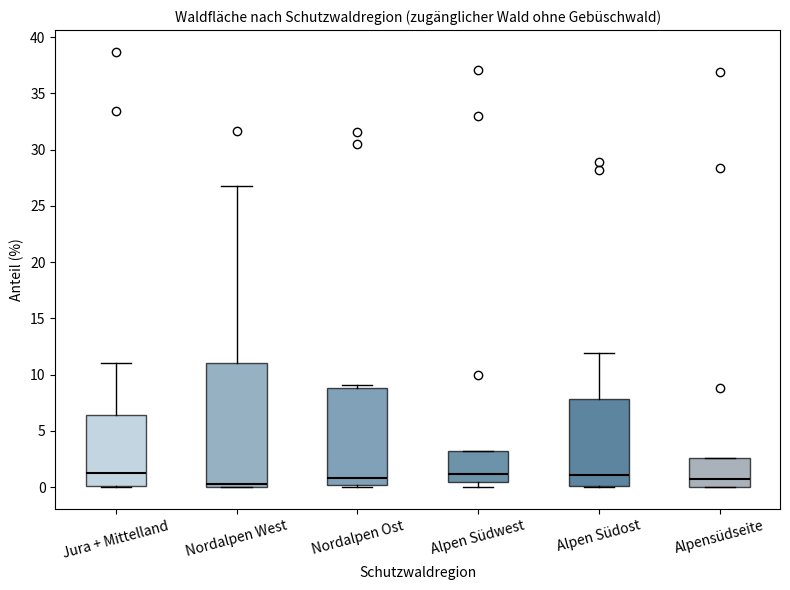

Comparing the boxes themselves (not the whiskers), which one is the tallest?

Nordalpen West